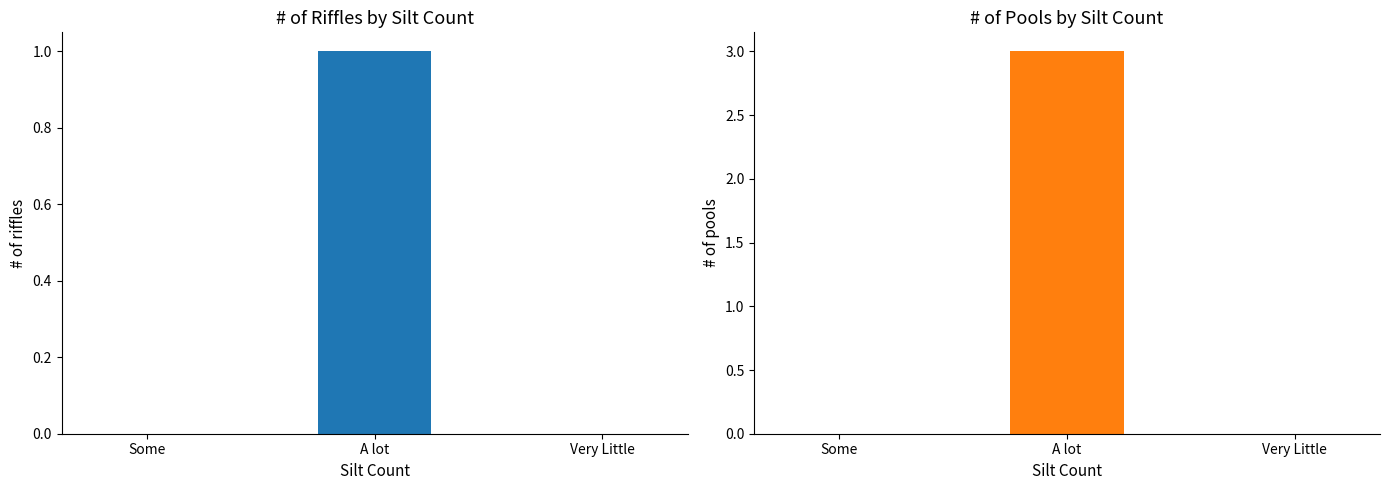

Is it true that # of riffles equals 2 at A lot?

False